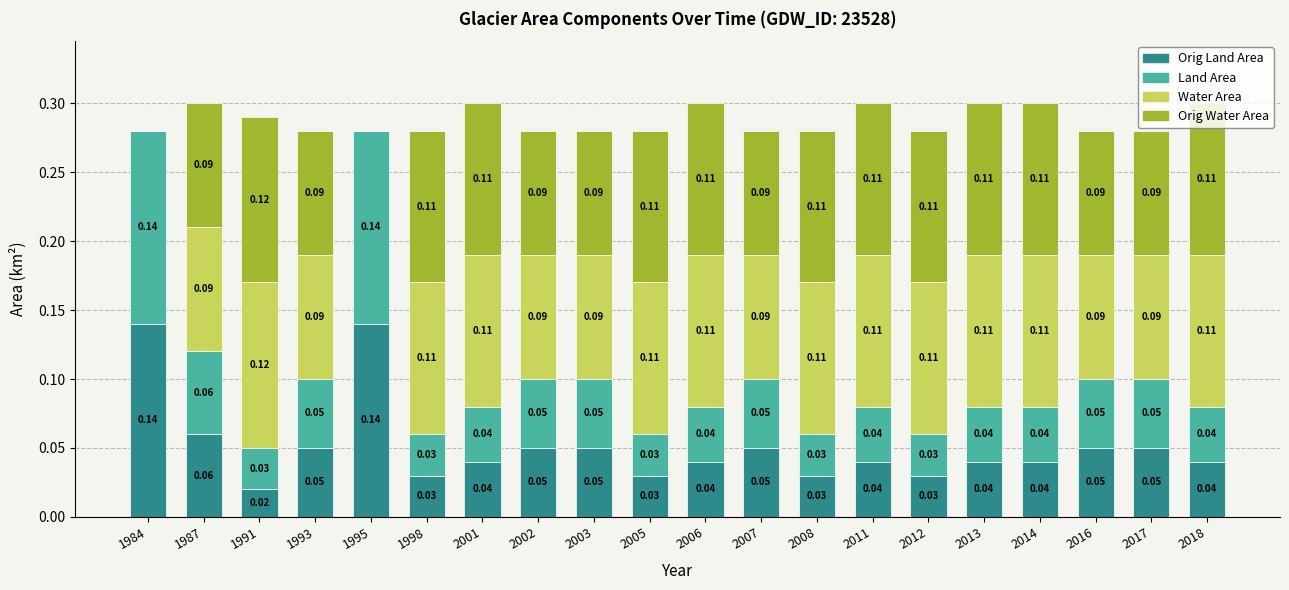

What is the total value across all series at 2007?

0.3